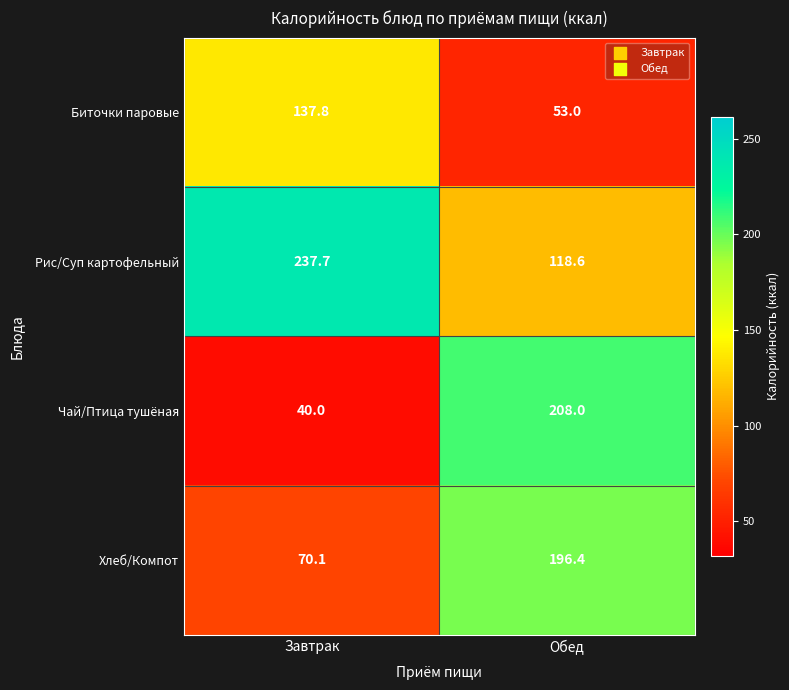

The Биточки паровые series shows 245.3 at Завтрак. True or false?

False